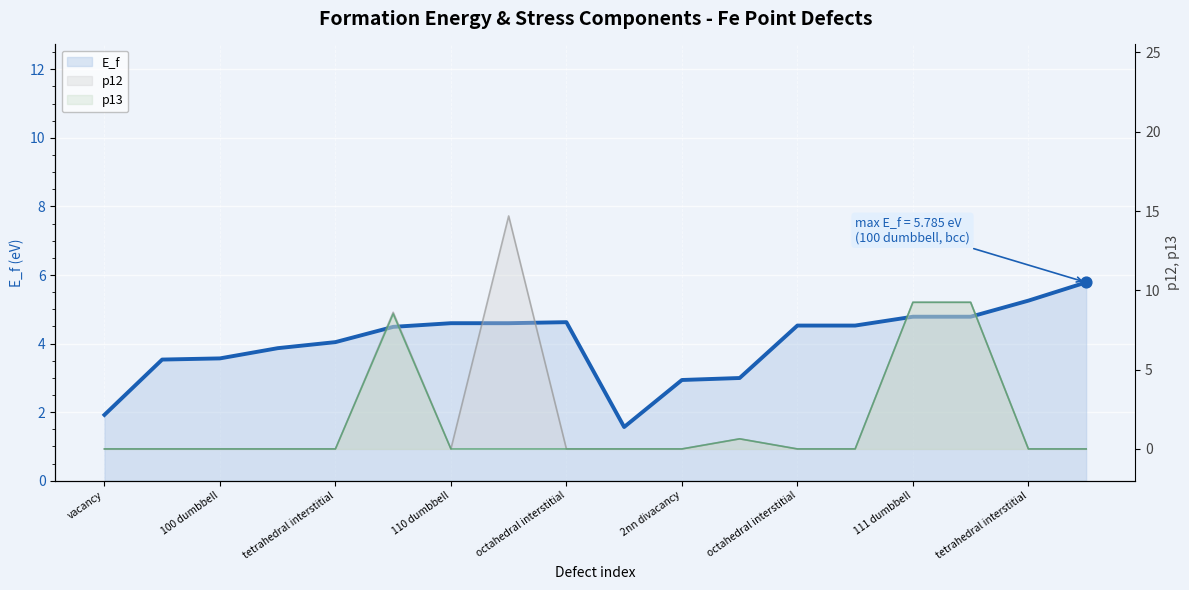

Which series reaches the minimum Y coordinate?

p12